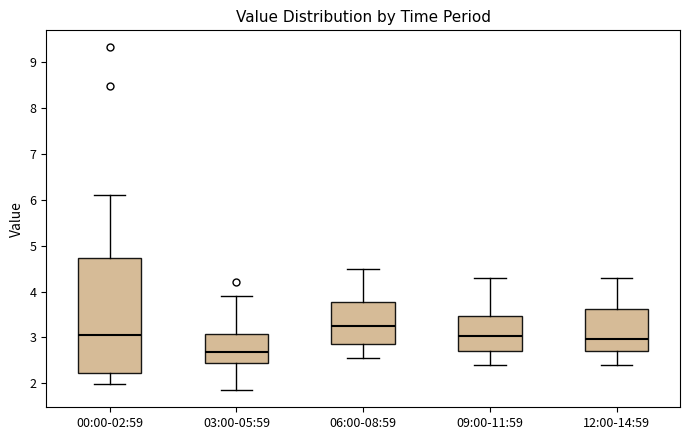

Comparing the boxes themselves (not the whiskers), which one is the tallest?

00:00-02:59